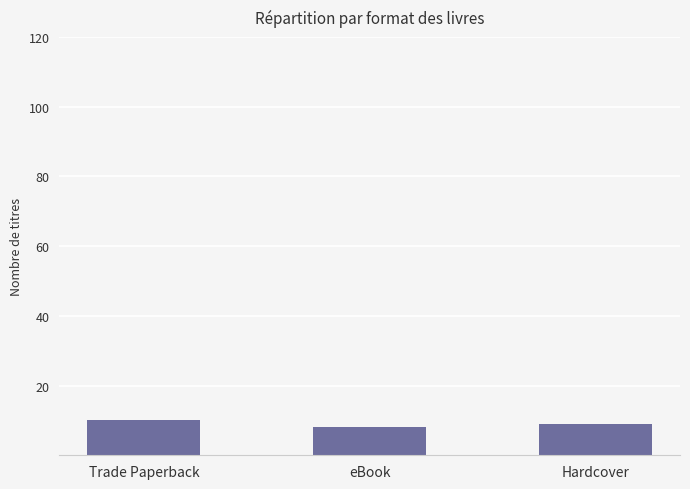

Between eBook and Trade Paperback, which is larger?

Trade Paperback